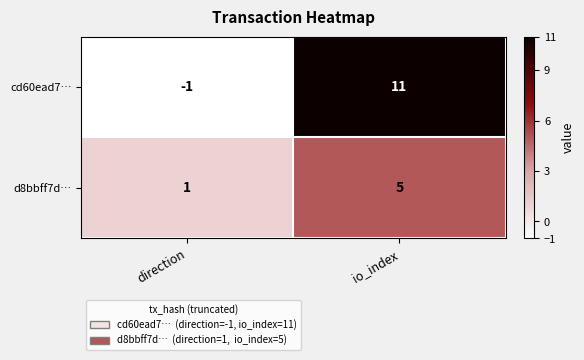

List the series in order of their peak value, highest first.

cd60ead7…, d8bbff7d…